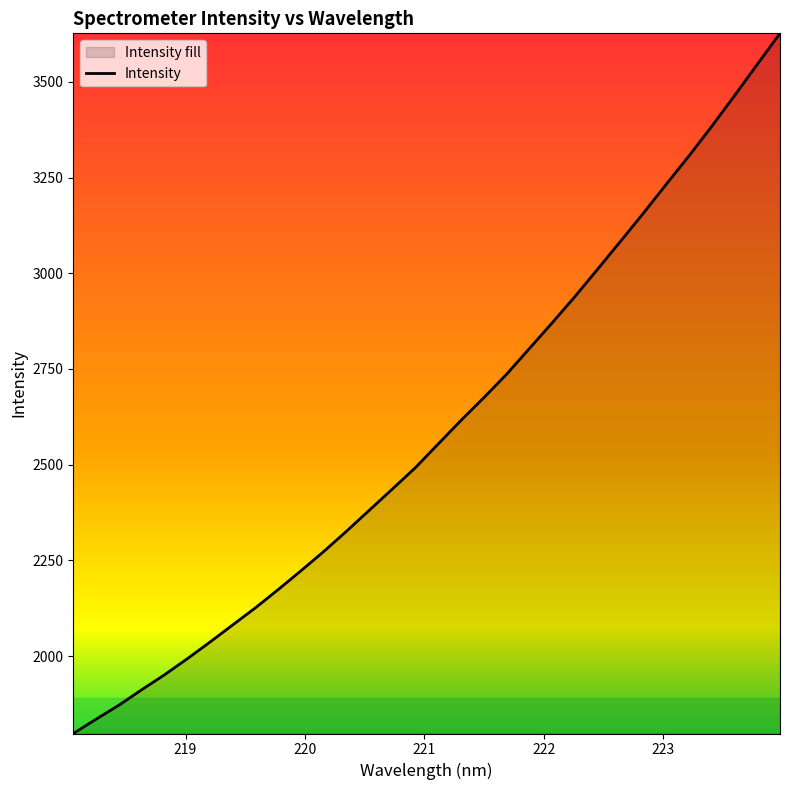

What is the smallest value displayed?

1797.8